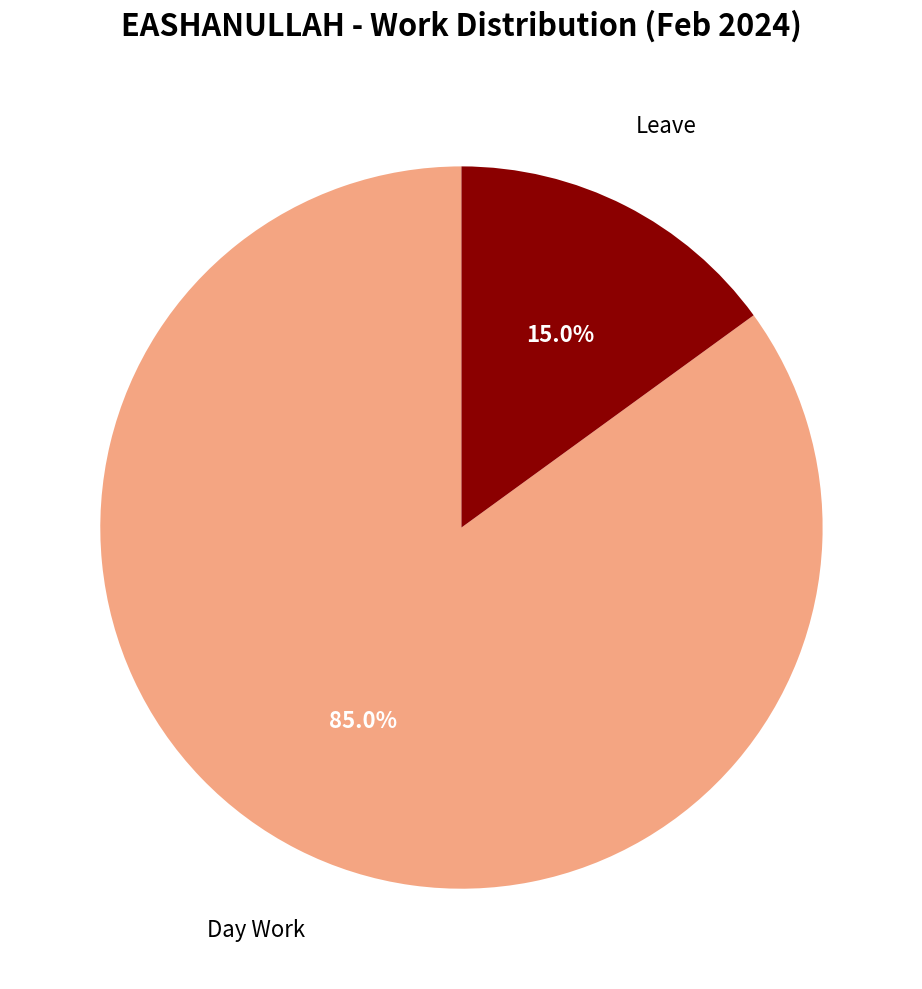

Is there any slice that represents more than half of the pie?

Yes